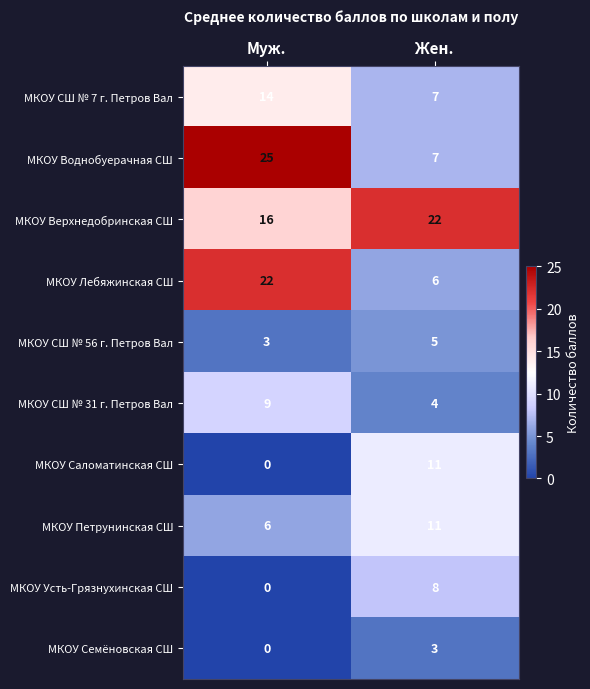

What is the greatest value displayed?

25